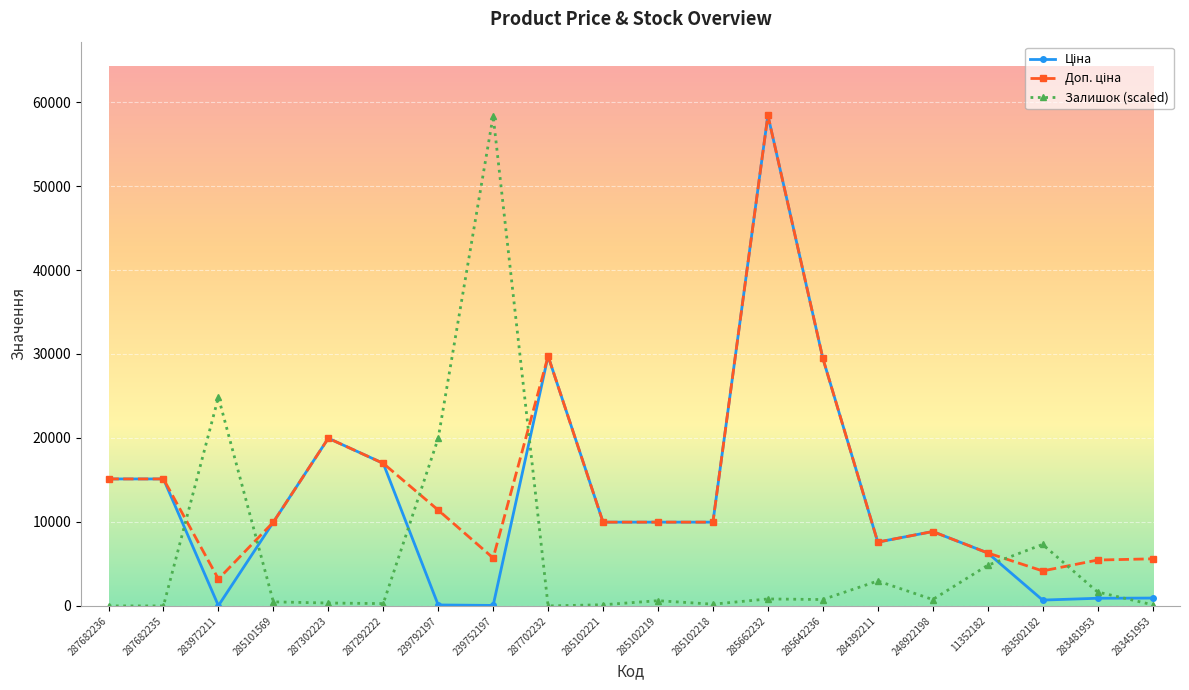

True or false: Залишок (scaled) has more than 0 interior local peaks.

True